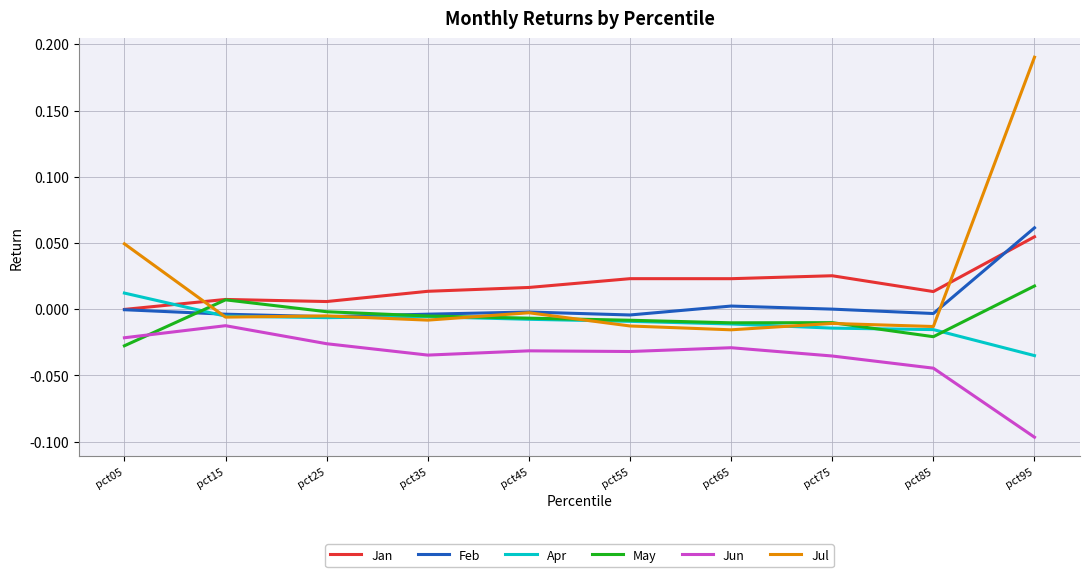

At which category does the chart reach its minimum across all series?

pct95